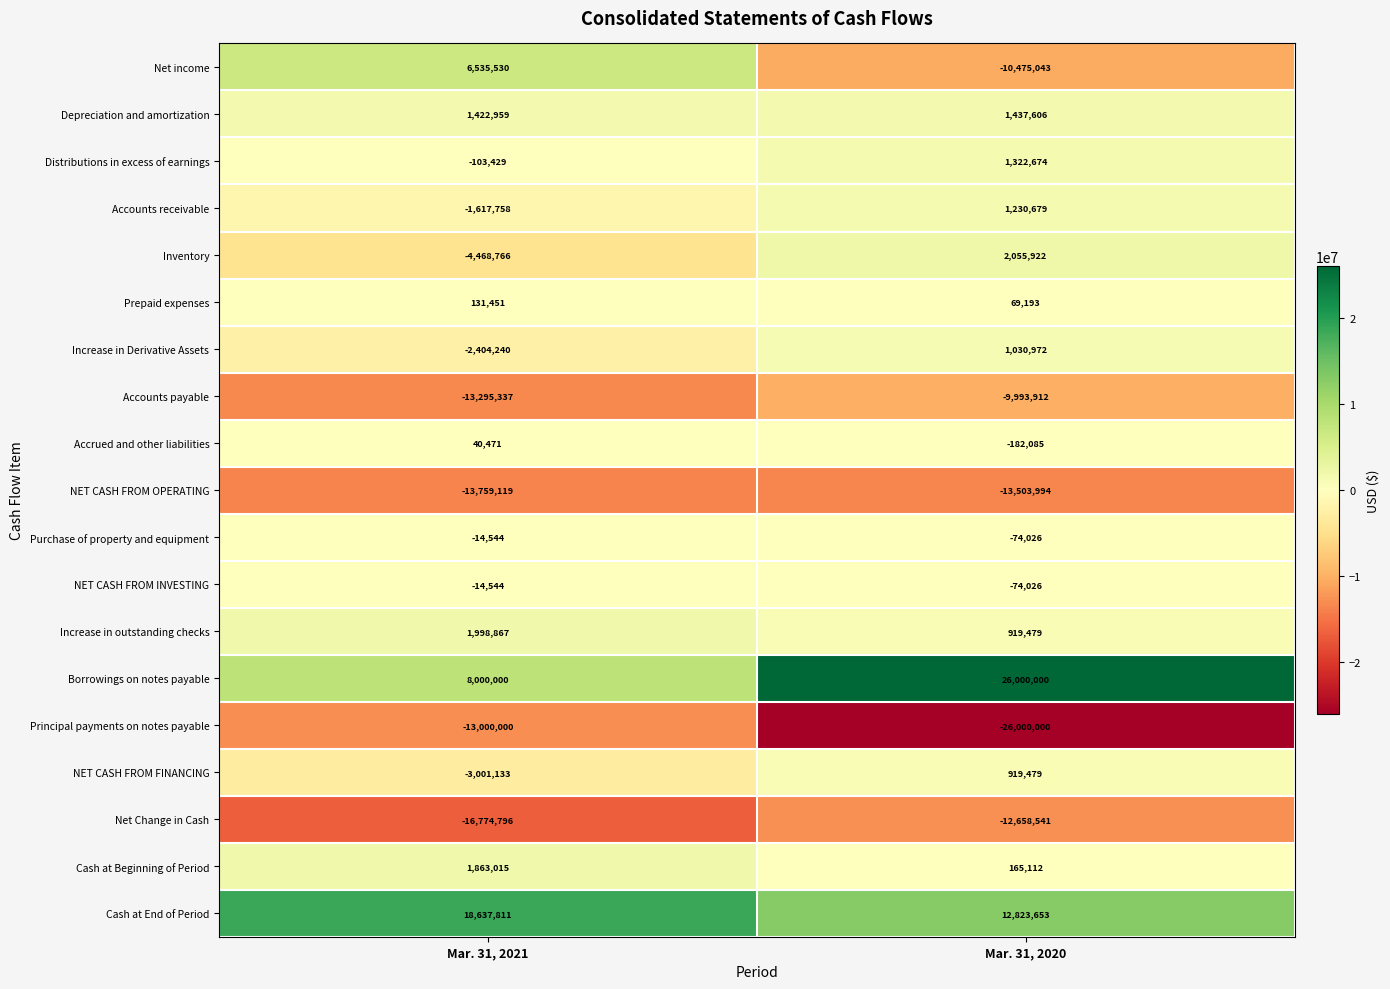

Between Mar. 31, 2021 and Mar. 31, 2020, which series saw the biggest shift?

Borrowings on notes payable